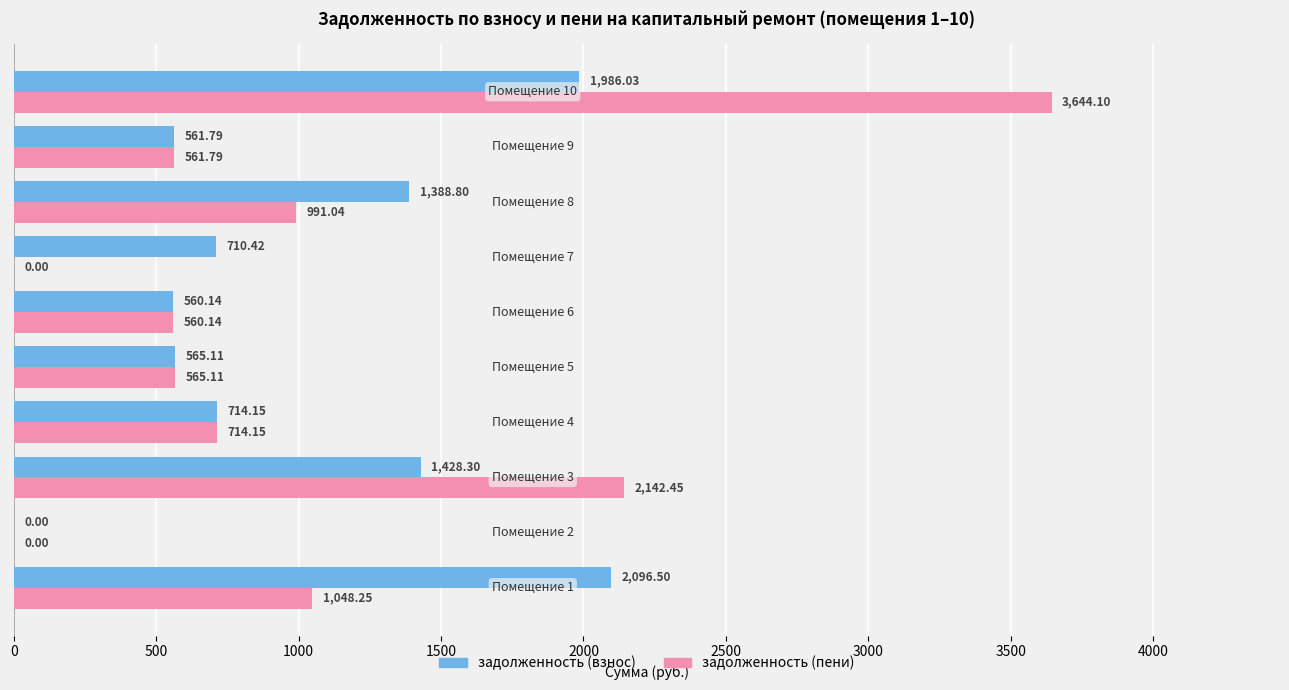

What is the average value of the задолженность (пени) series?

1022.7